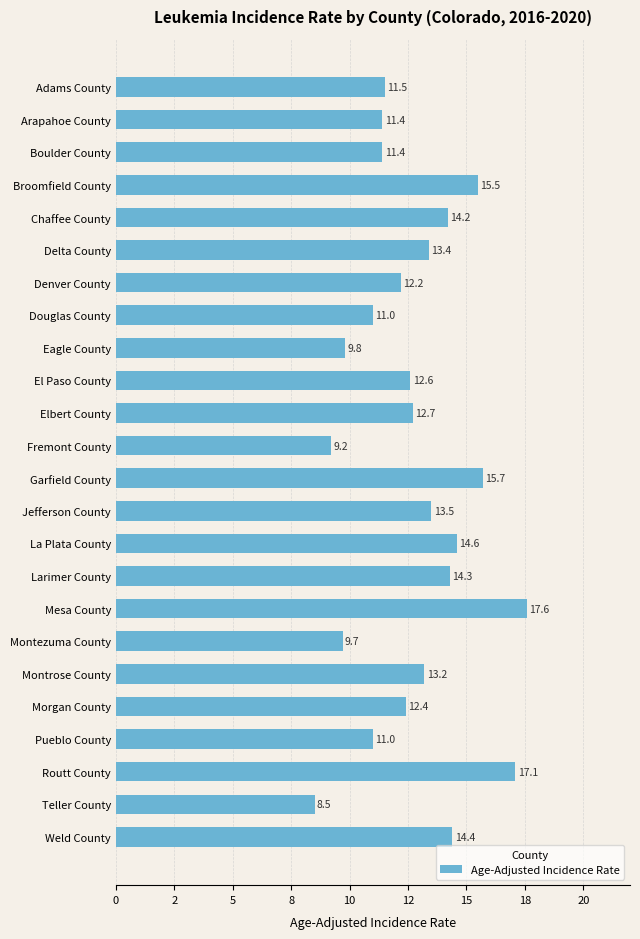

How many values are below 12?

9